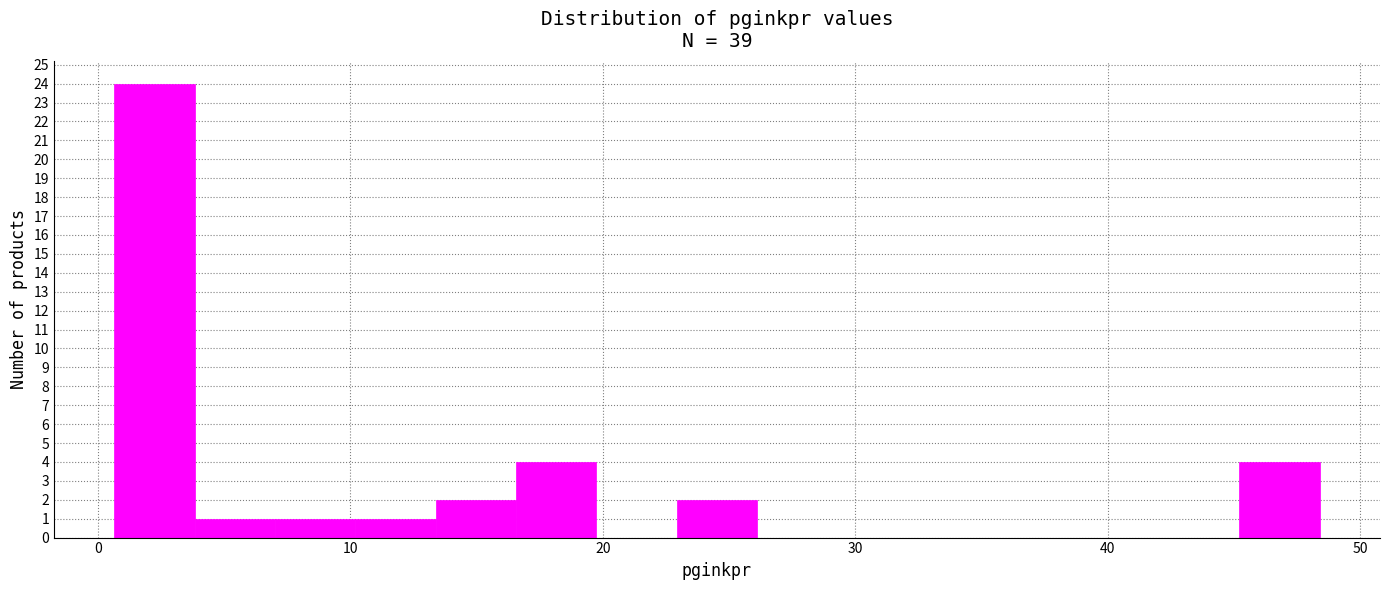

Around what value on the x-axis is the tallest bar? Give the approximate position of its centre, as read against the axis.

2